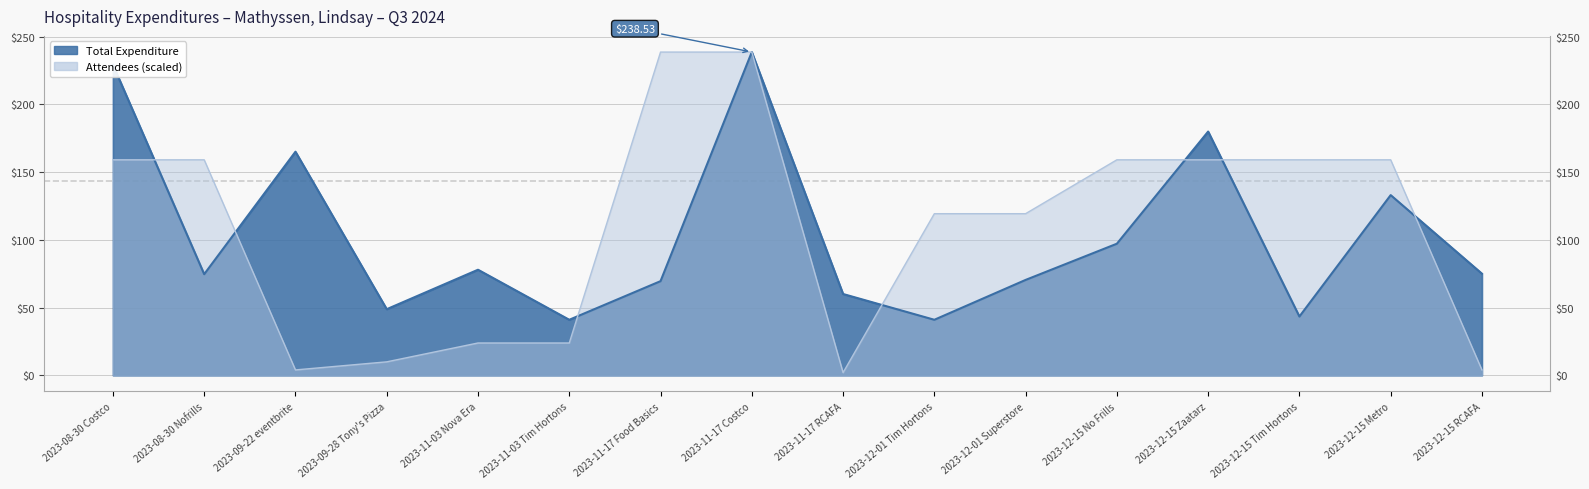

Reading left to right, transcribe all the data shown in this chart.

Total Expenditure: 2023-08-30 Costco=229.2	2023-08-30 Nofrills=74.6	2023-09-22 eventbrite=165.0	2023-09-28 Tony's Pizza=48.8	2023-11-03 Nova Era=77.9	2023-11-03 Tim Hortons=41.0	2023-11-17 Food Basics=69.5	2023-11-17 Costco=238.5	2023-11-17 RCAFA=60.0	2023-12-01 Tim Hortons=41.0	2023-12-01 Superstore=70.4	2023-12-15 No Frills=97.1	2023-12-15 Zaatarz=179.9	2023-12-15 Tim Hortons=43.4	2023-12-15 Metro=133.0	2023-12-15 RCAFA=75.0
Attendees: 2023-08-30 Costco=159.0	2023-08-30 Nofrills=159.0	2023-09-22 eventbrite=4.0	2023-09-28 Tony's Pizza=9.9	2023-11-03 Nova Era=23.9	2023-11-03 Tim Hortons=23.9	2023-11-17 Food Basics=238.5	2023-11-17 Costco=238.5	2023-11-17 RCAFA=2.0	2023-12-01 Tim Hortons=119.3	2023-12-01 Superstore=119.3	2023-12-15 No Frills=159.0	2023-12-15 Zaatarz=159.0	2023-12-15 Tim Hortons=159.0	2023-12-15 Metro=159.0	2023-12-15 RCAFA=4.0